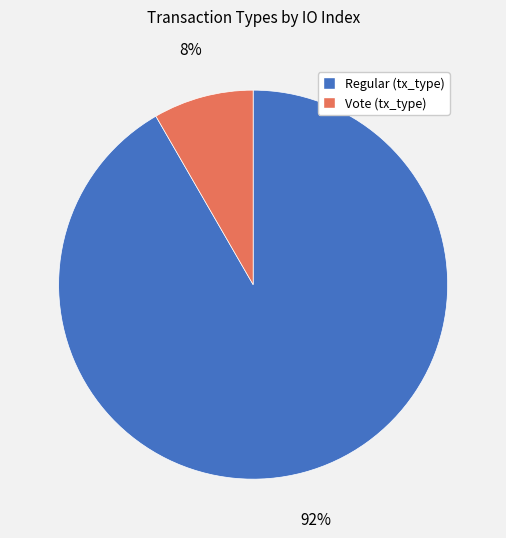

Does any single category account for the majority?

Yes